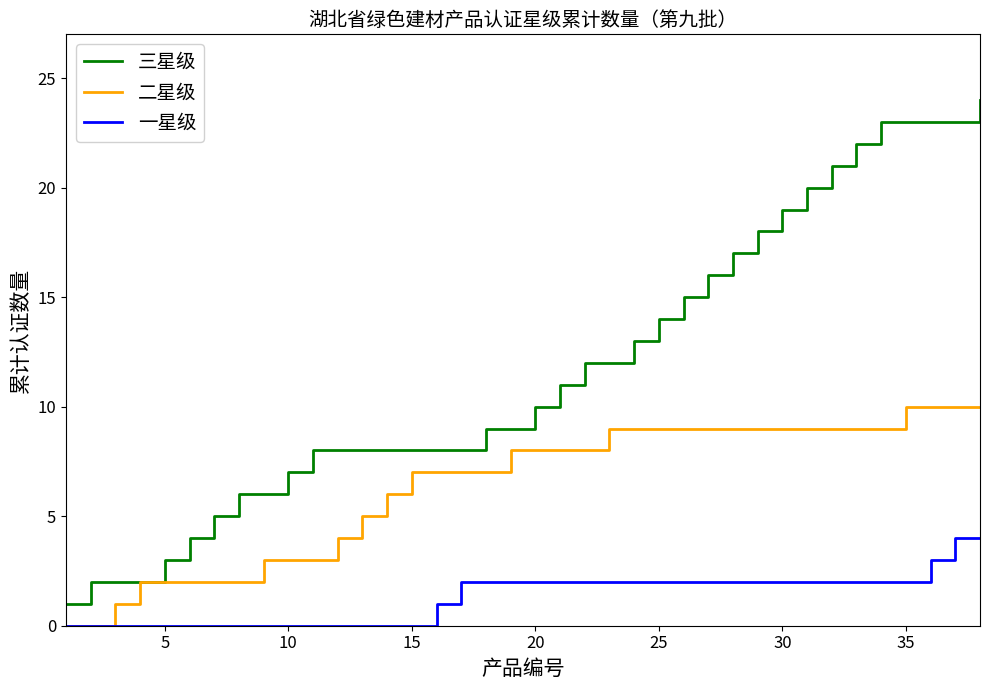

Which series has the largest total across all categories?

三星级